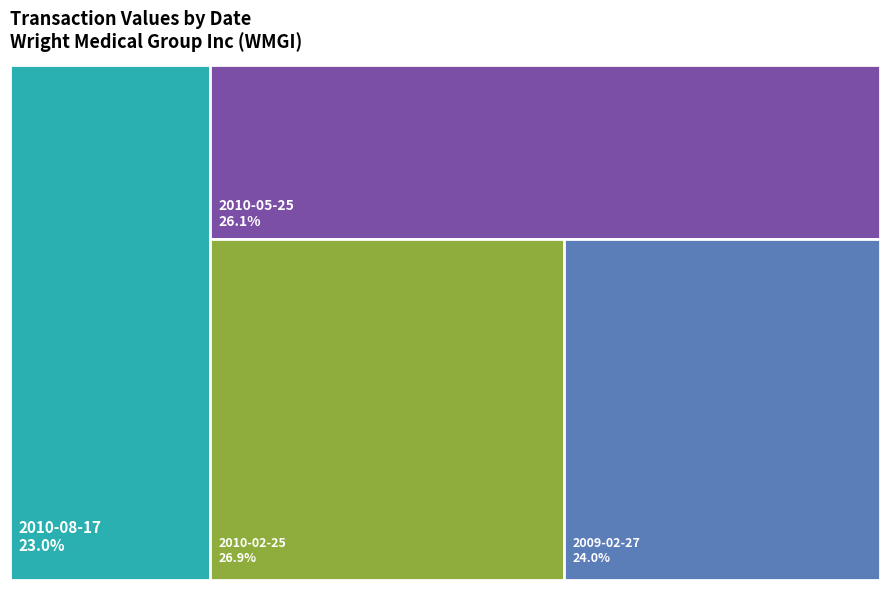

Is it true that 2010-02-25 is 16% of the pie?

False